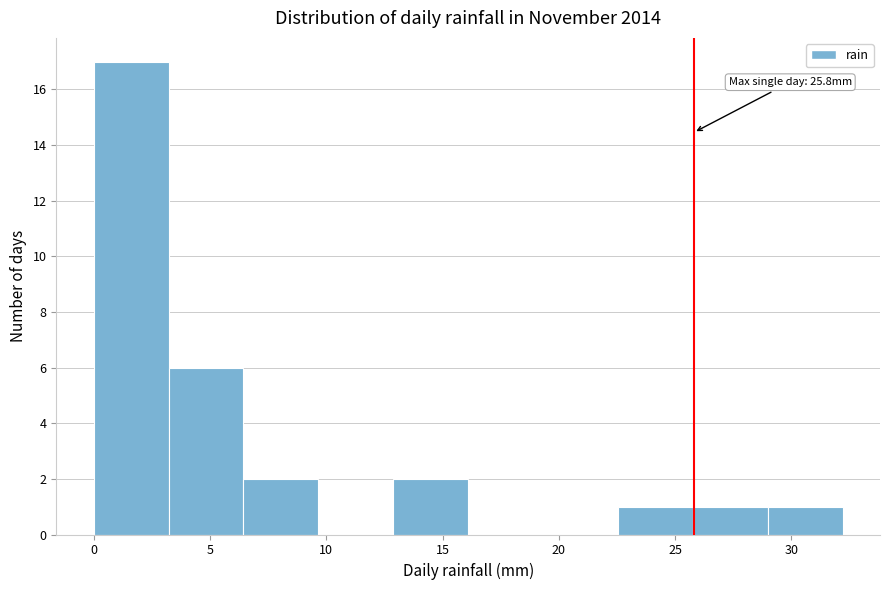

Which range on the x-axis has the tallest bar?

0.0 to 3.0